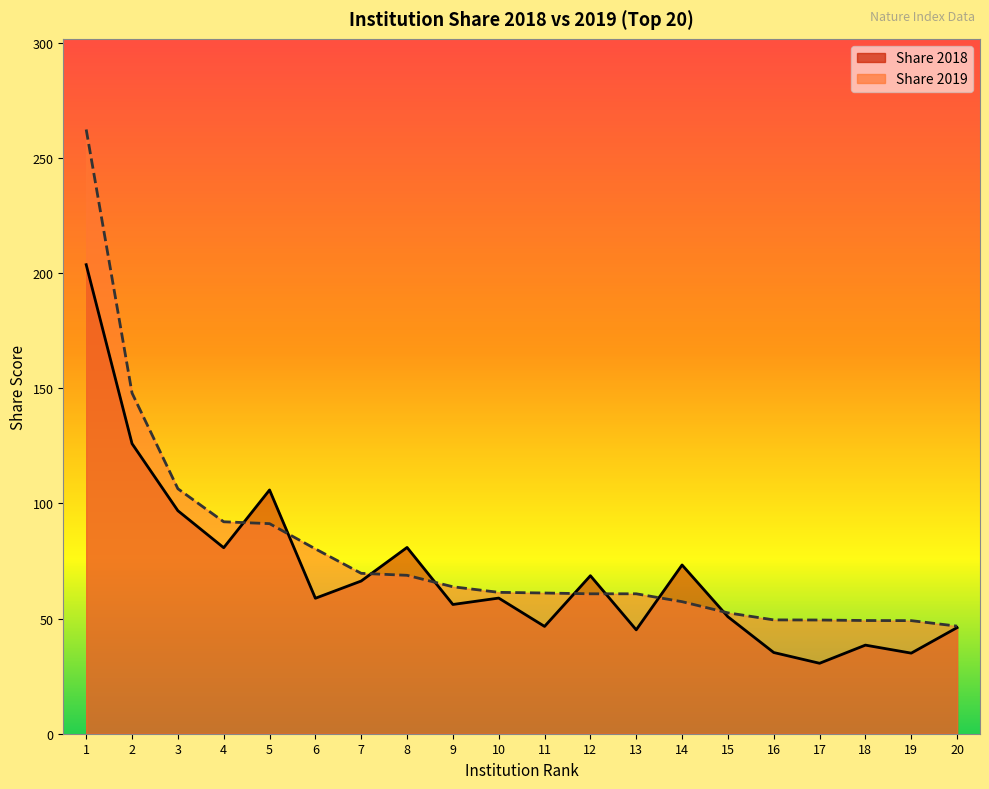

The value of Share 2019 at 6 is 123.6. True or false?

False